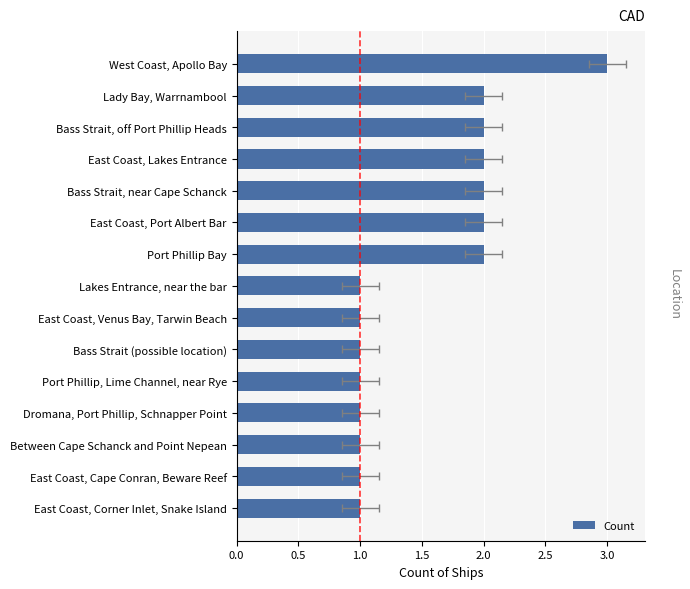

Does the chart contain any negative values?

No